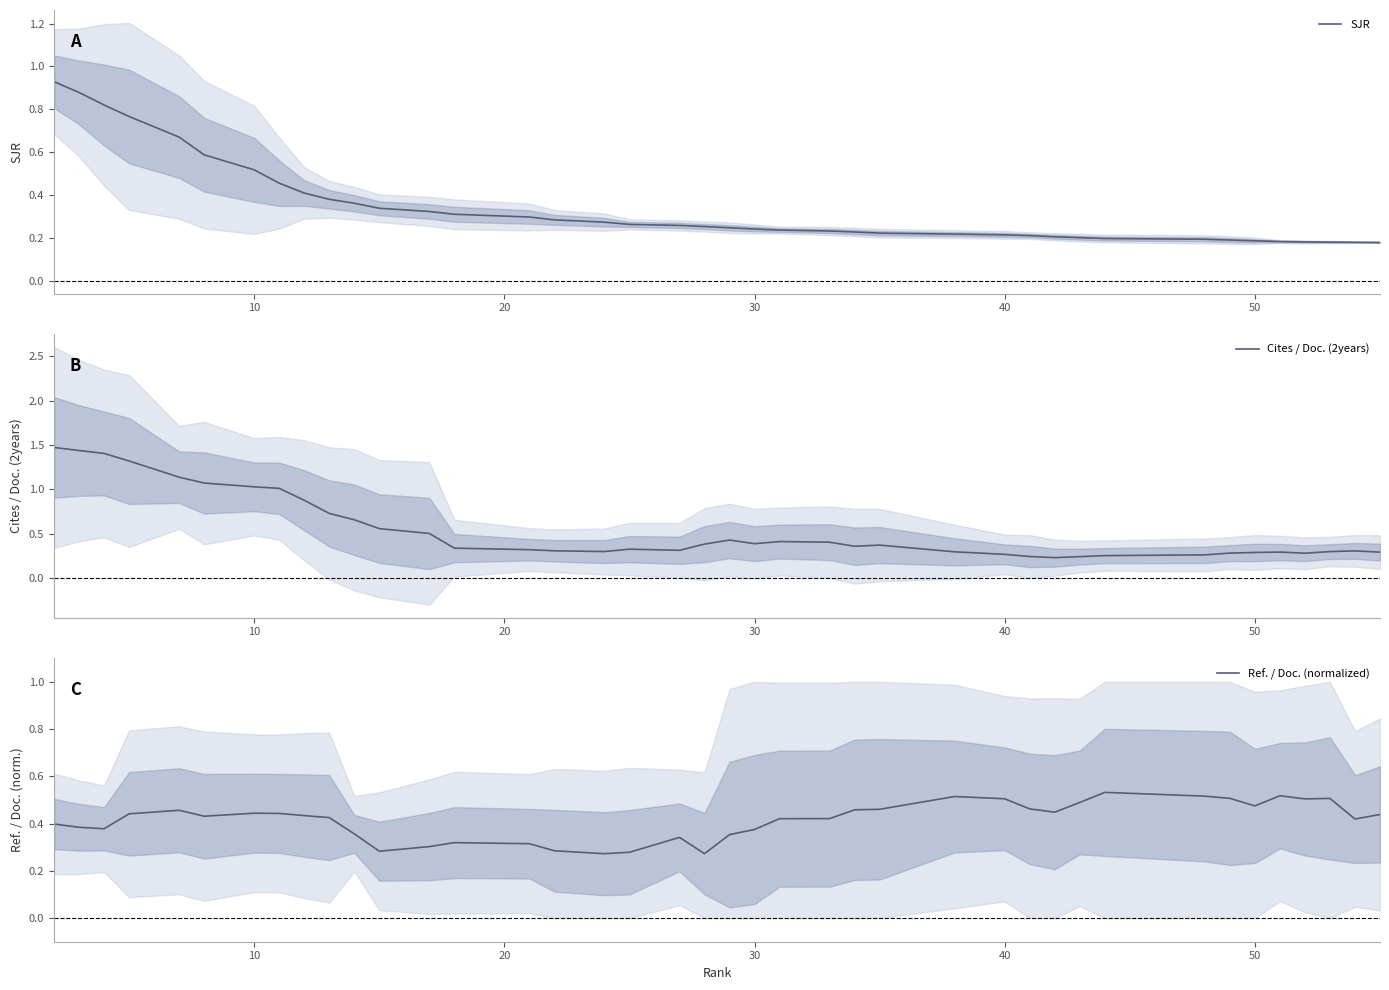

True or false: Cites / Doc. (2years) and SJR cross at least once.

False